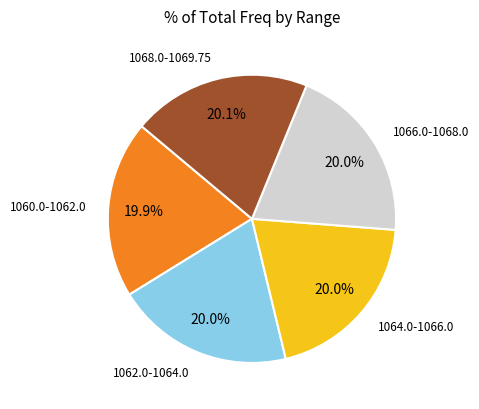

Is there a majority slice in this chart?

No